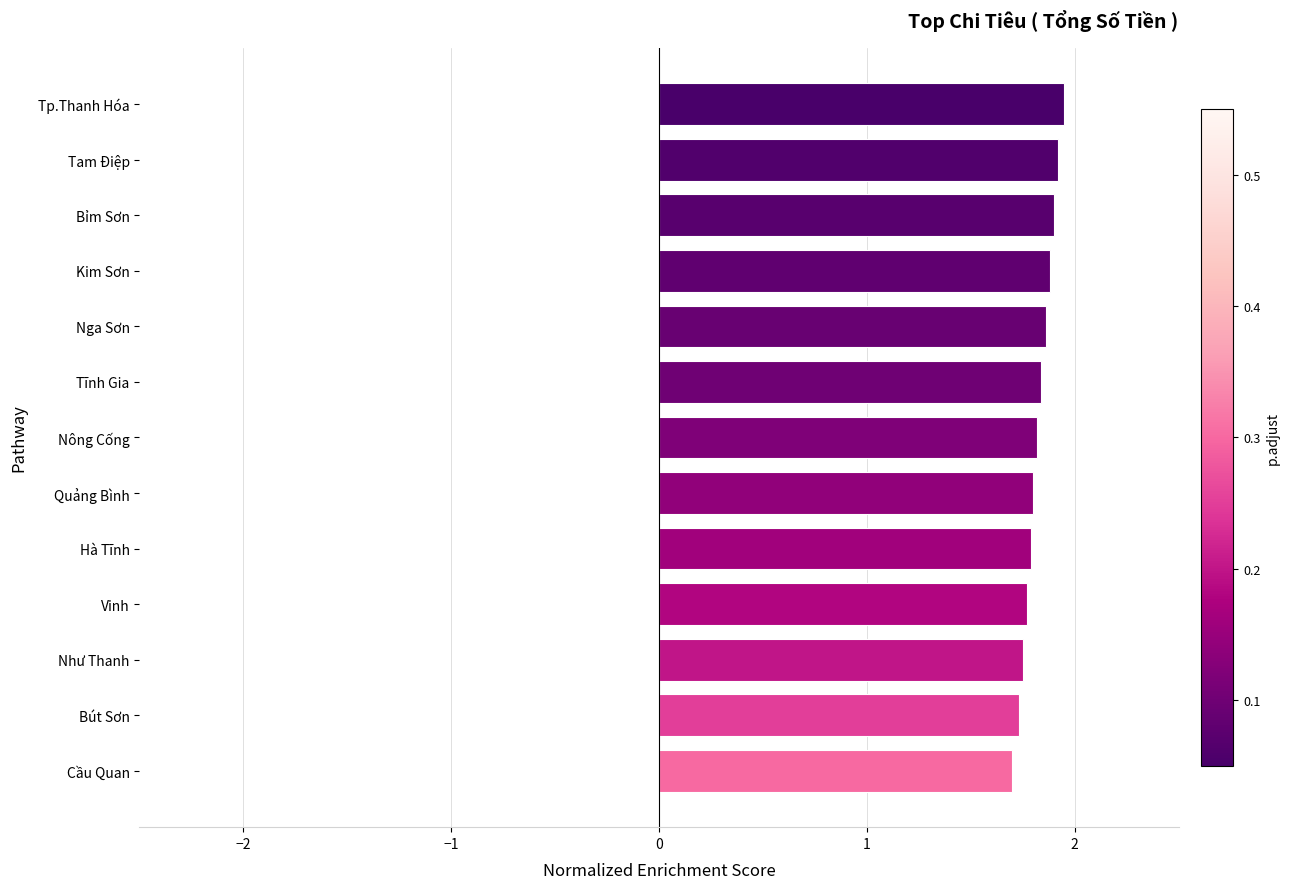

How many values are between 1 and 2?

13